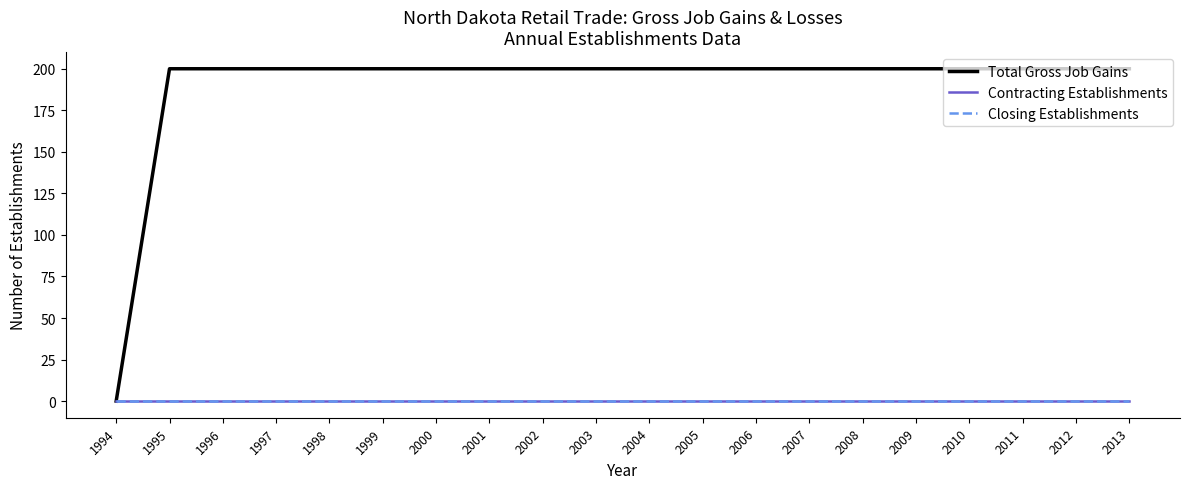

True or false: Total Gross Job Gains has more than 1 points higher than both neighbors.

False